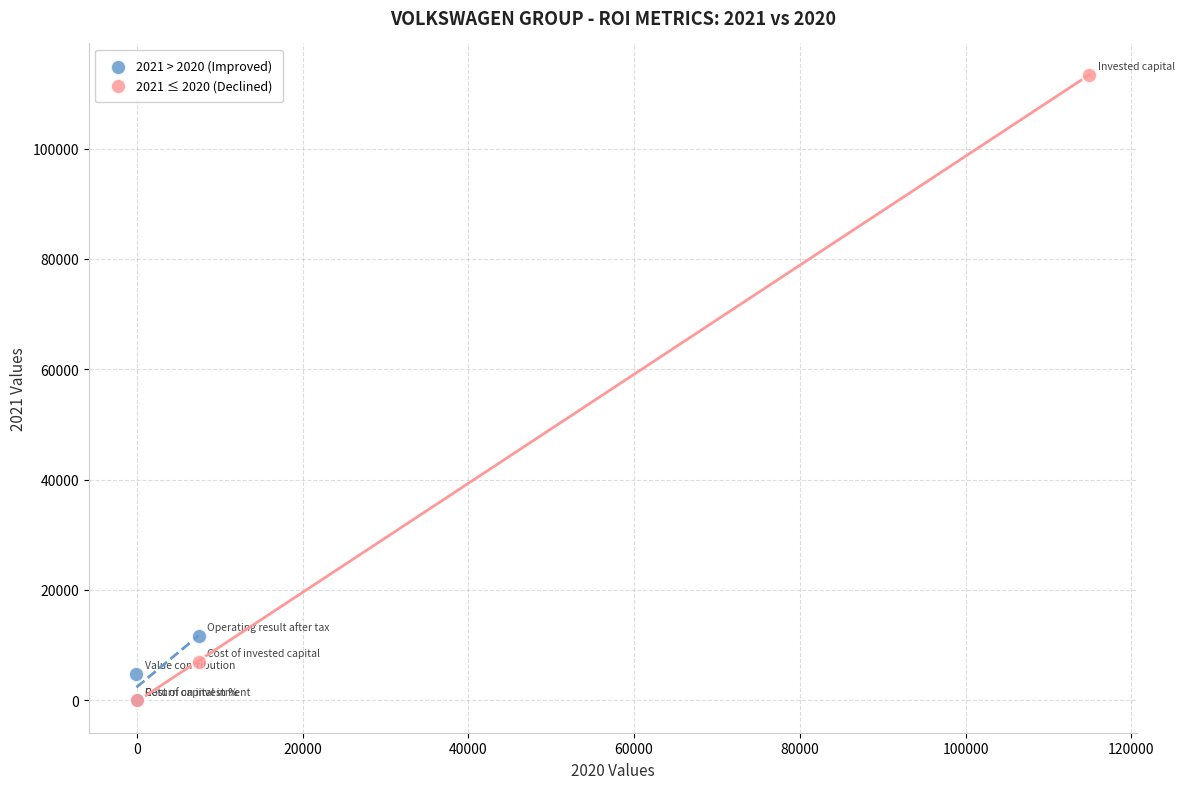

Which series contains the highest Y value?

2021 ≤ 2020 (Declined)